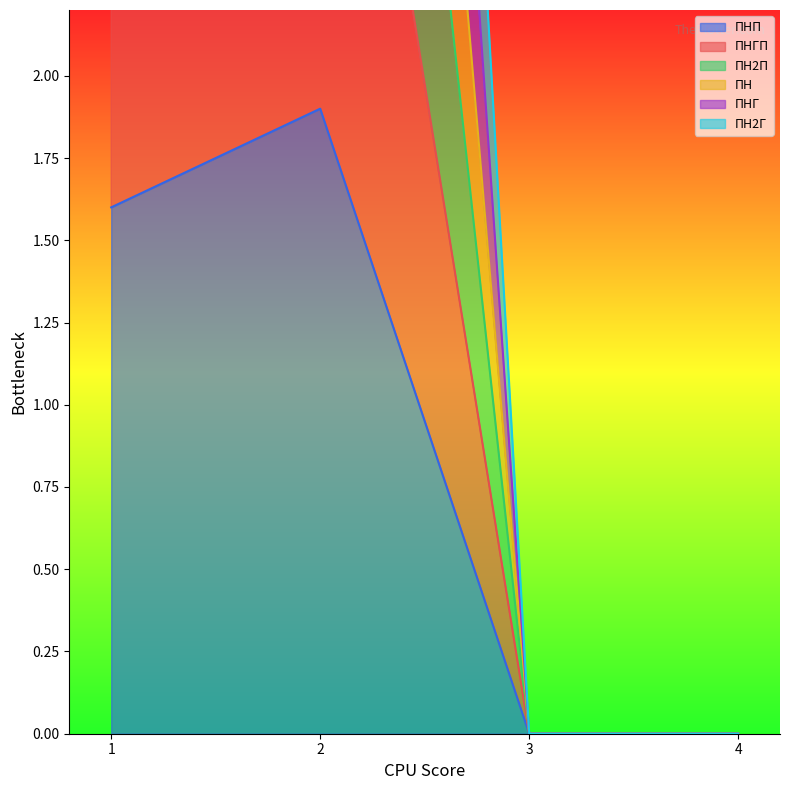

Which series has the largest range (max minus min)?

ПН2П